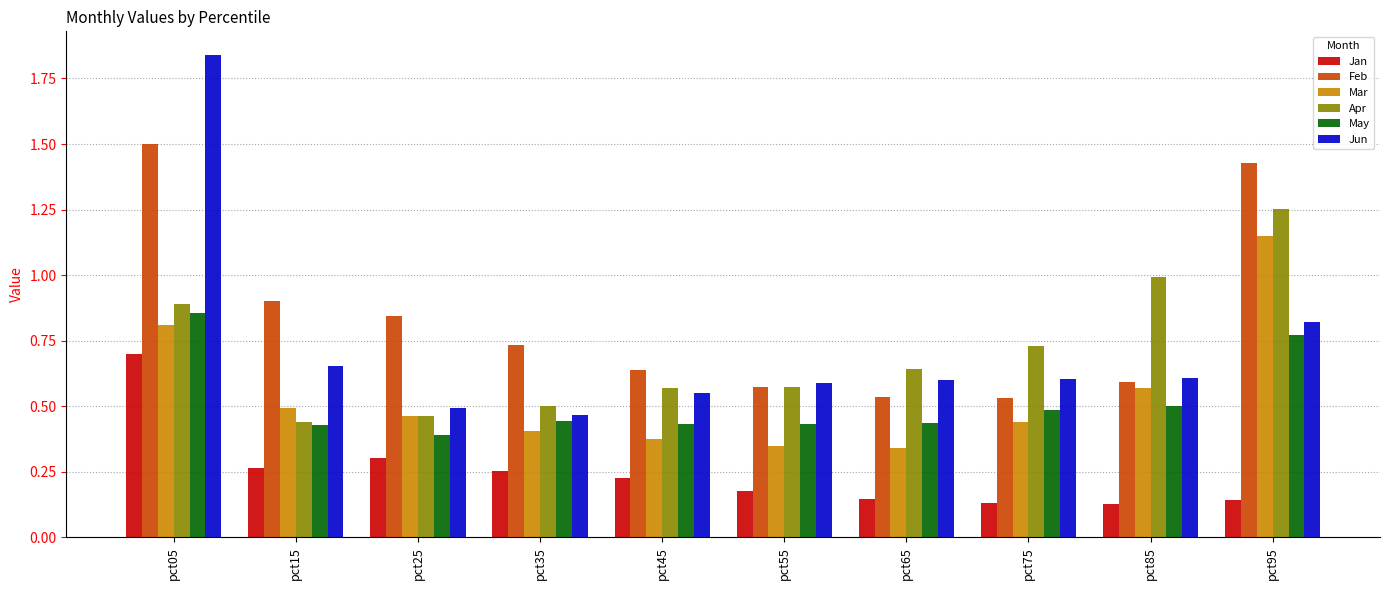

Count the number of categories in the chart.

10